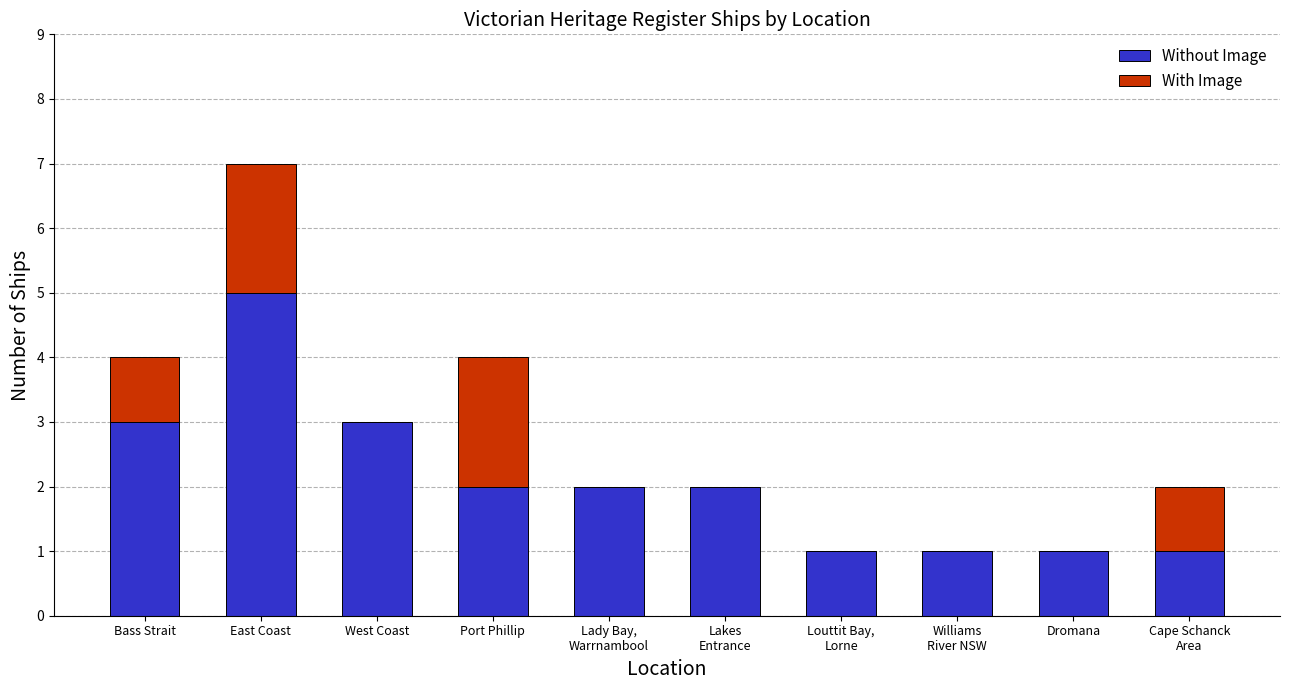

Which category has the highest value in the Without Image series?

East Coast